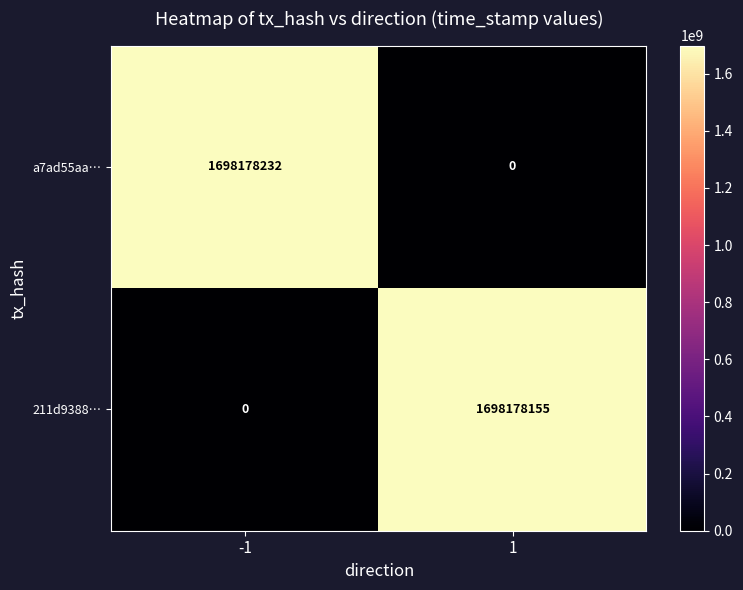

Rank the series by their maximum value, from lowest to highest.

211d9388…, a7ad55aa…